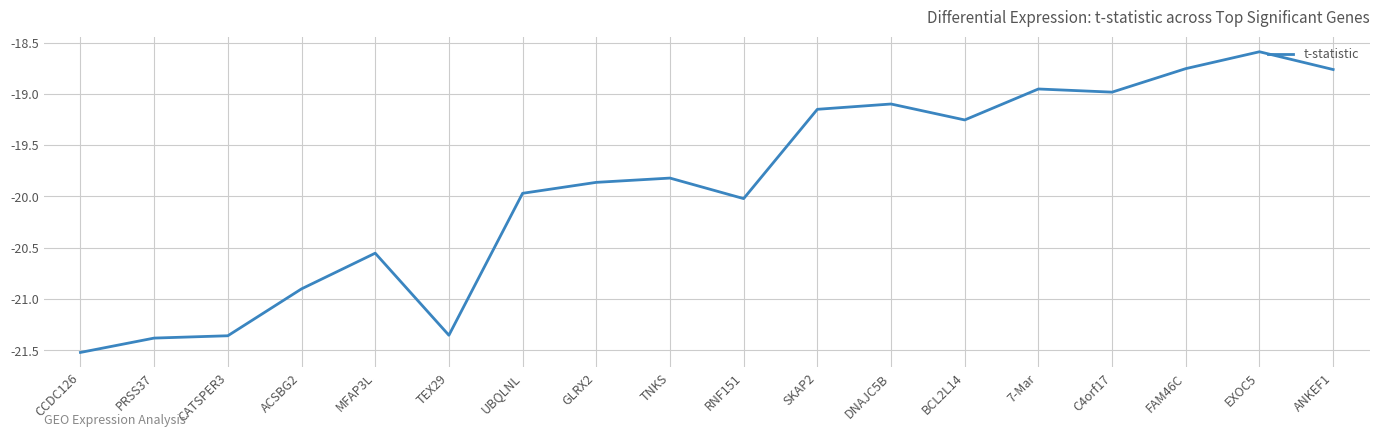

What position from the left is FAM46C?

16